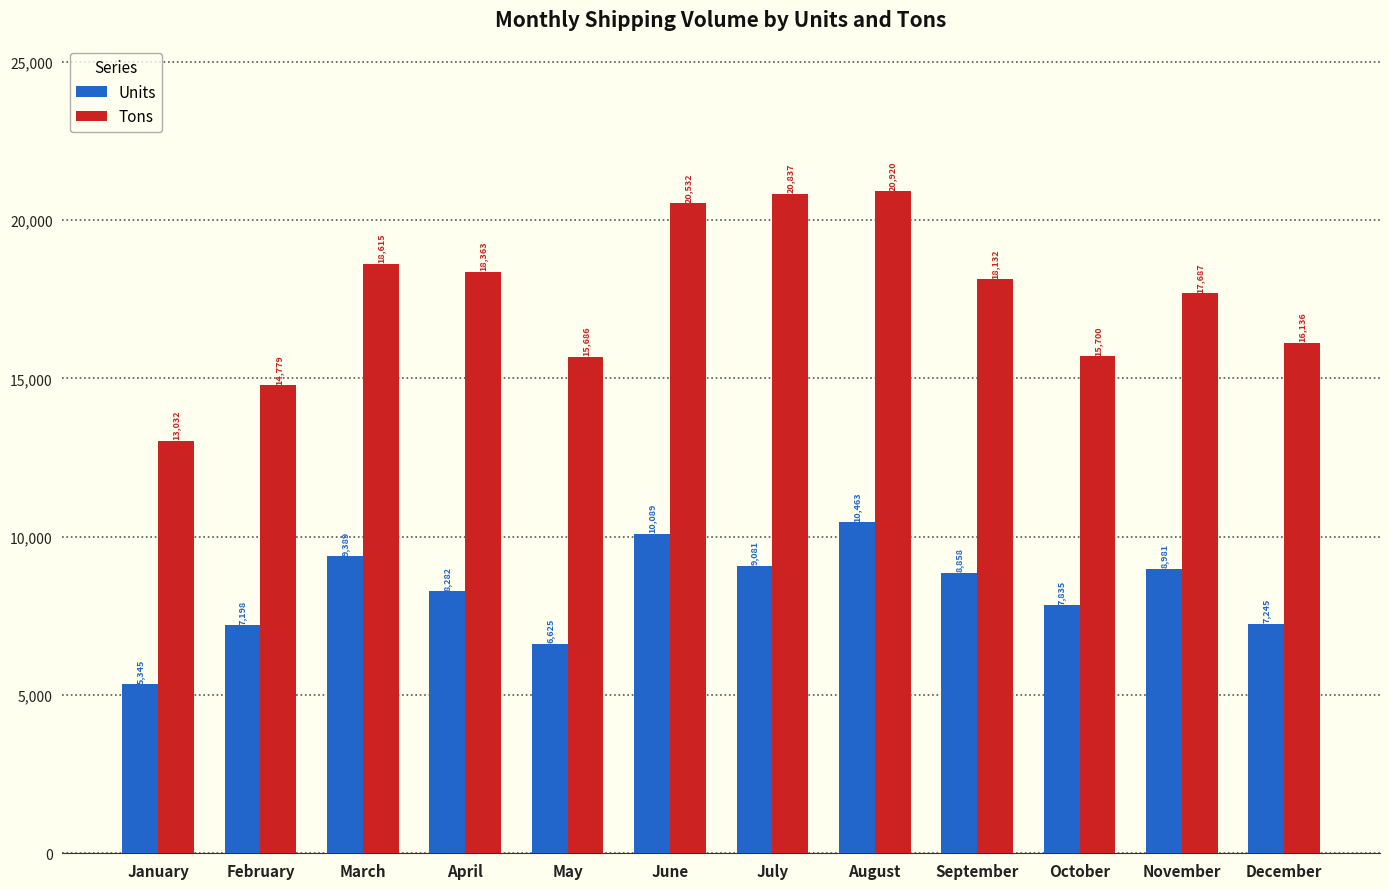

Reading right to left, list all the values displayed in this chart.

Units: December=7245	November=8981	October=7835	September=8858	August=10463	July=9081	June=10089	May=6625	April=8282	March=9389	February=7198	January=5345
Tons: December=16136	November=17687	October=15700	September=18132	August=20920	July=20837	June=20532	May=15686	April=18363	March=18615	February=14779	January=13032